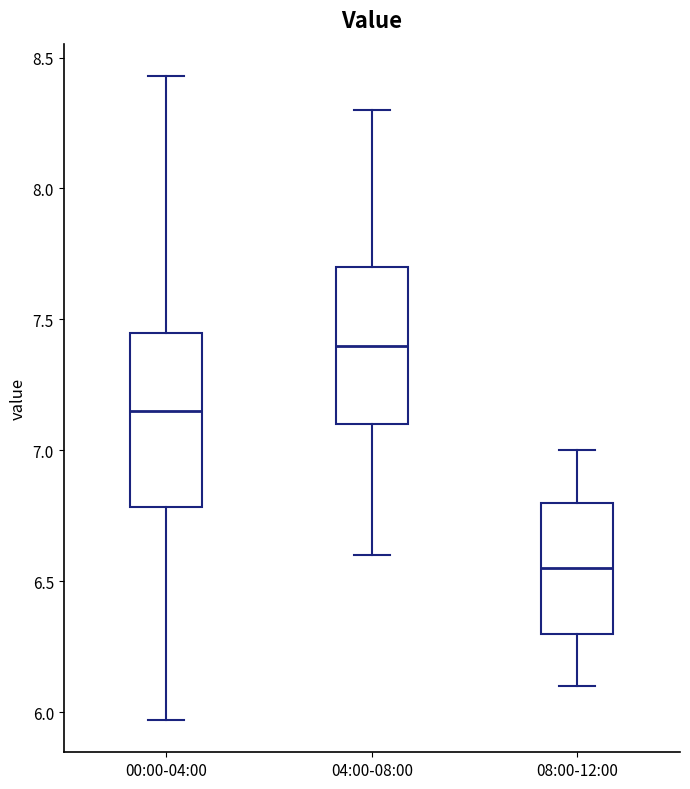

Reading left to right, read every box against the y-axis: the position of its median line, the range the box covers, and the ends of its whiskers. The values are not printed on the chart, so give them approximately, as read against the axis.

00:00-04:00: median 7.15, box 6.80 to 7.45, whiskers 5.95 to 8.45
04:00-08:00: median 7.40, box 7.10 to 7.70, whiskers 6.60 to 8.30
08:00-12:00: median 6.55, box 6.30 to 6.80, whiskers 6.10 to 7.00